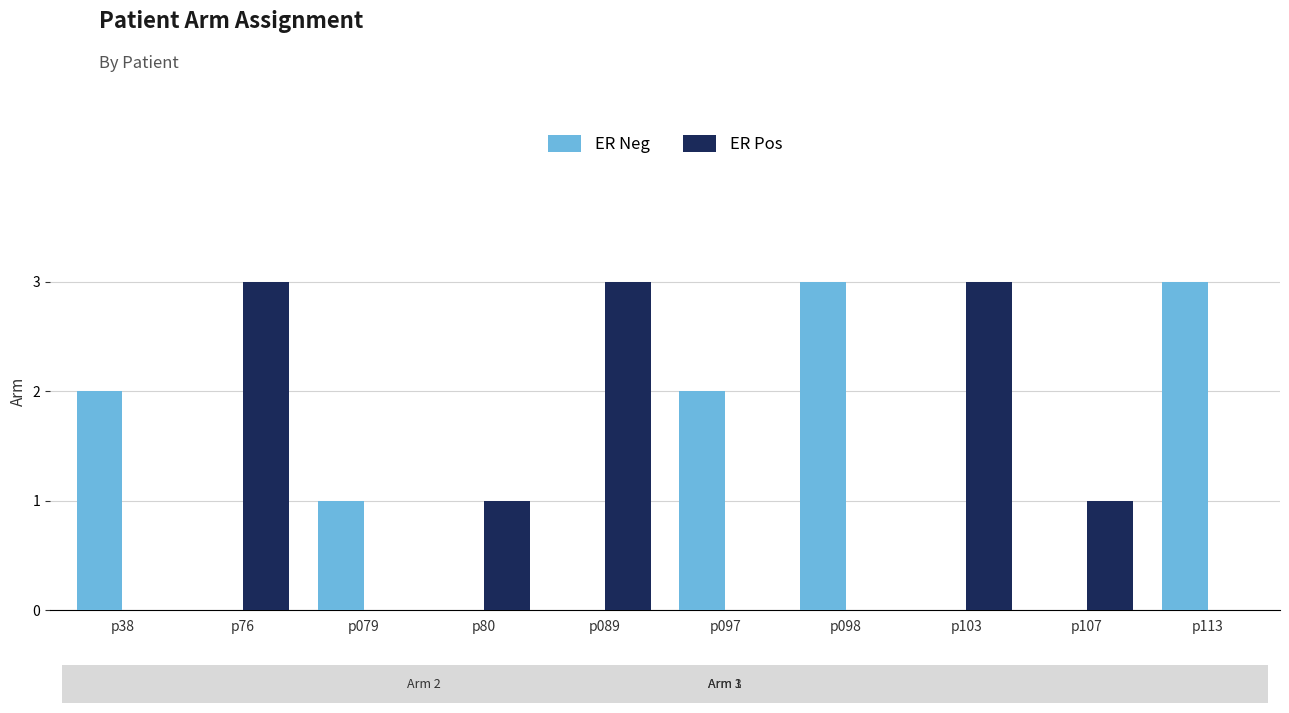

Are the bars horizontal?

No